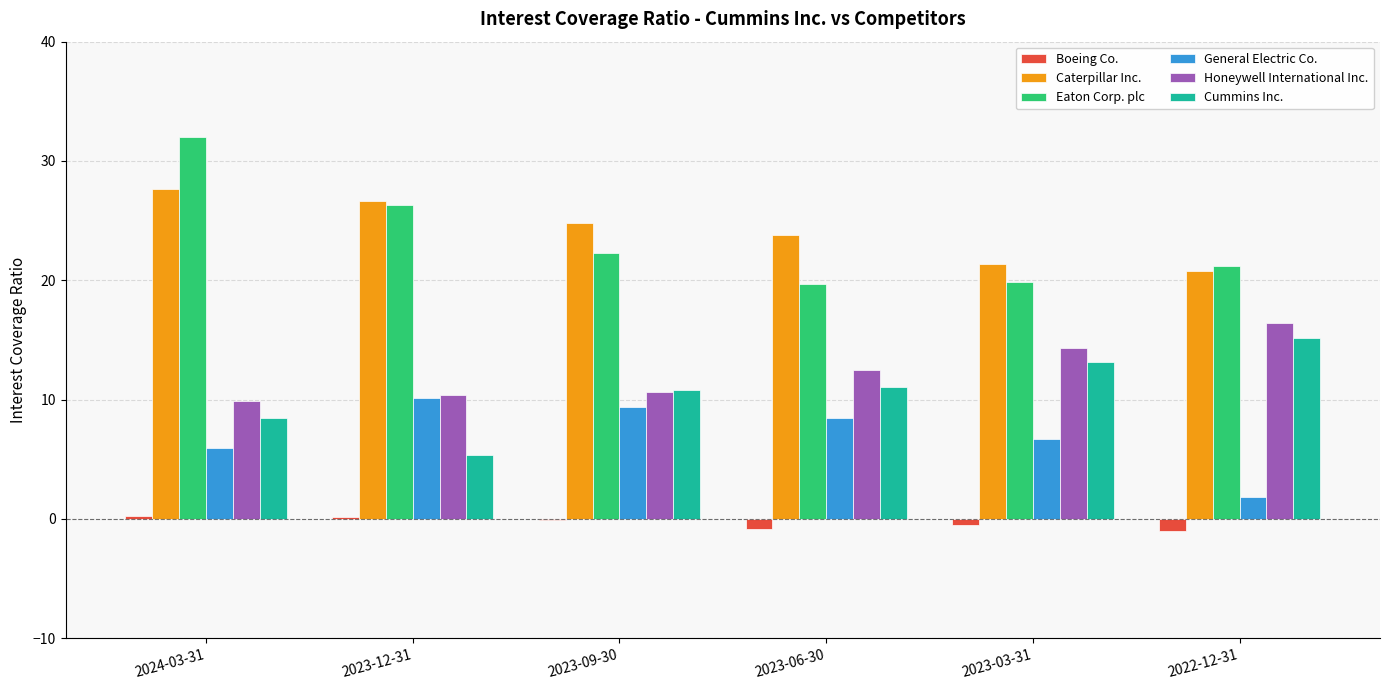

Is the value of Caterpillar Inc. at 2023-09-30 greater than the value of Eaton Corp. plc at 2023-06-30?

Yes